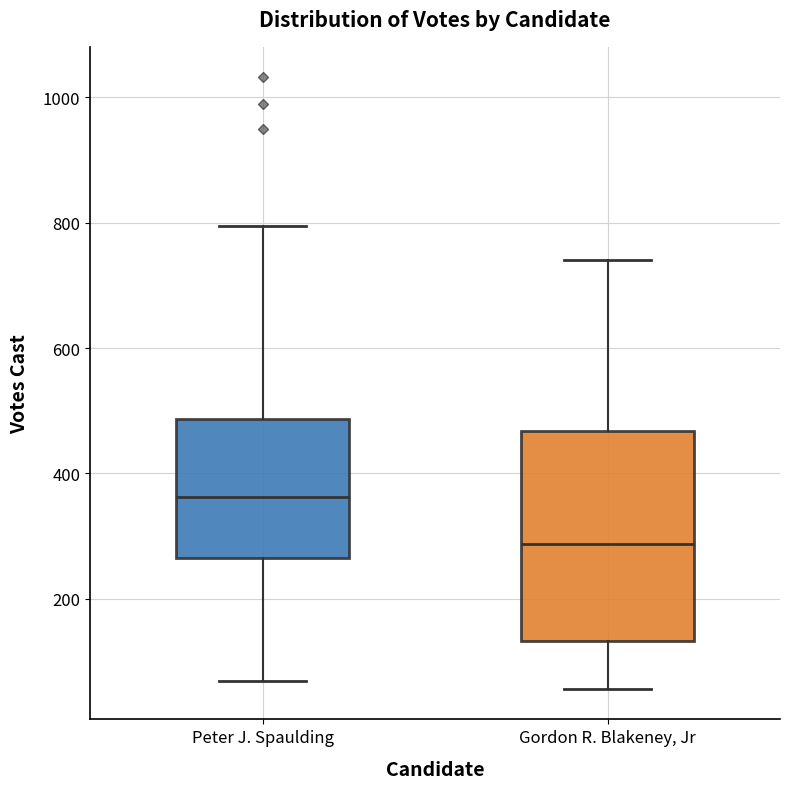

Where does the upper whisker of the box for Gordon R. Blakeney, Jr end on the y-axis? The values are not printed on the chart, so give them approximately, as read against the axis.

740